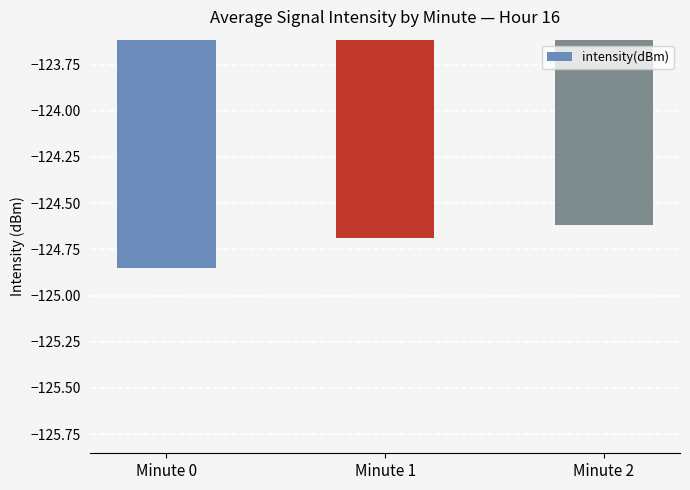

What is the value of the 3rd bar from the left?

-124.6